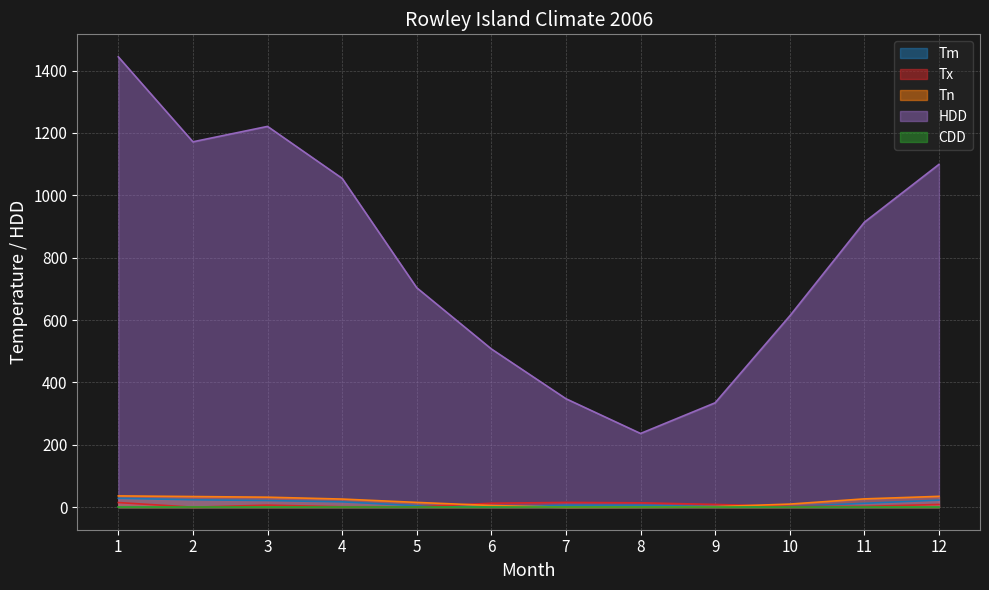

How many times do Tm and CDD cross each other?

2